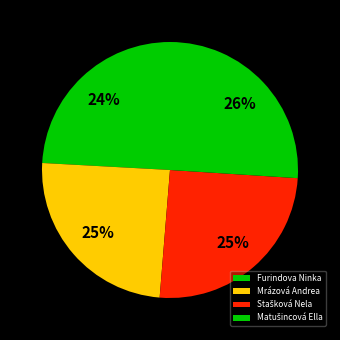

What is the total percentage of Furindova Ninka and Matušincová Ella?

50.1%